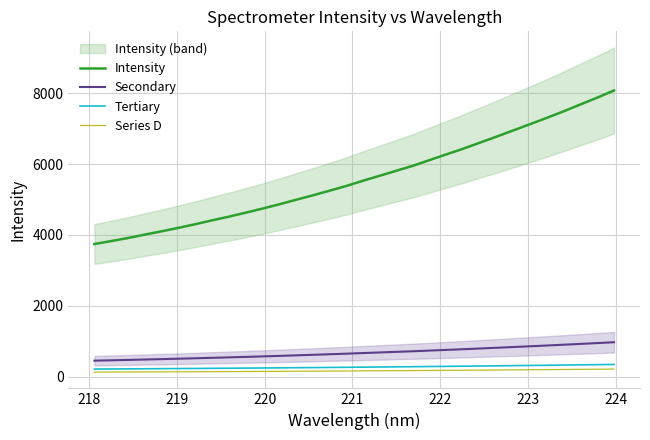

How many categories are shown in the chart?

32